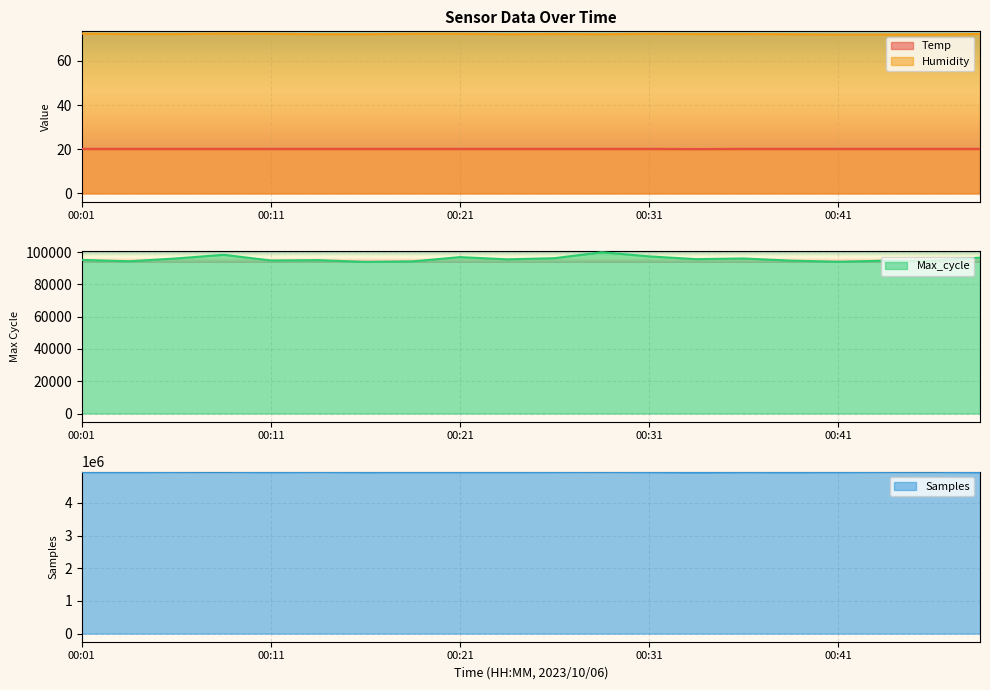

True or false: Max_cycle and Humidity cross at least once.

False